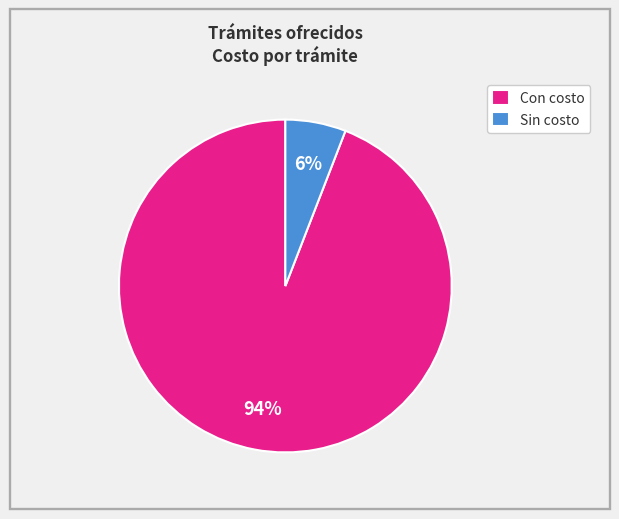

To the nearest percent, what is the combined percentage of Sin costo and Con costo?

100%